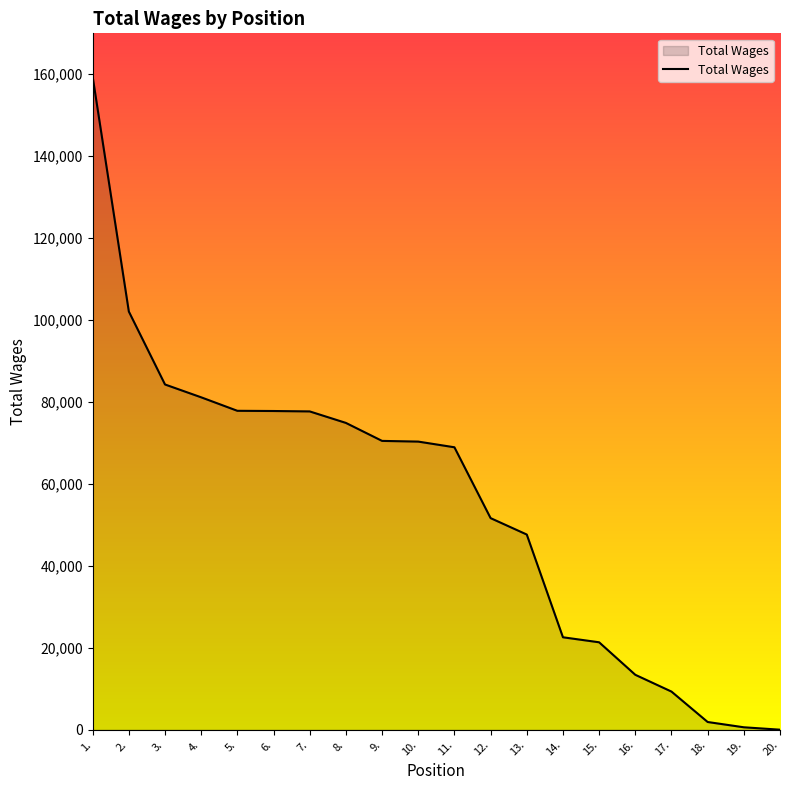

What is the difference between the maximum and minimum values?

159406